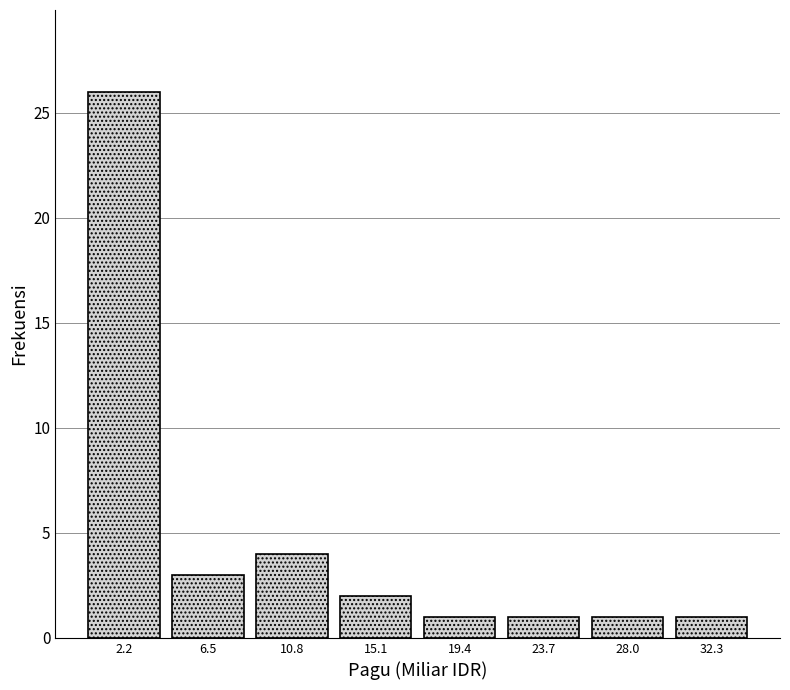

Reading left to right, list every bar in this chart as the range it spans on the x-axis followed by its height. Neither the bar edges nor the heights are printed on the chart, so give them approximately, as read against the axes.

0.0 to 4.5: 26
4.5 to 8.5: 3
8.5 to 13.0: 4
13.0 to 17.0: 2
17.0 to 21.5: 1
21.5 to 26.0: 1
26.0 to 30.0: 1
30.0 to 34.5: 1